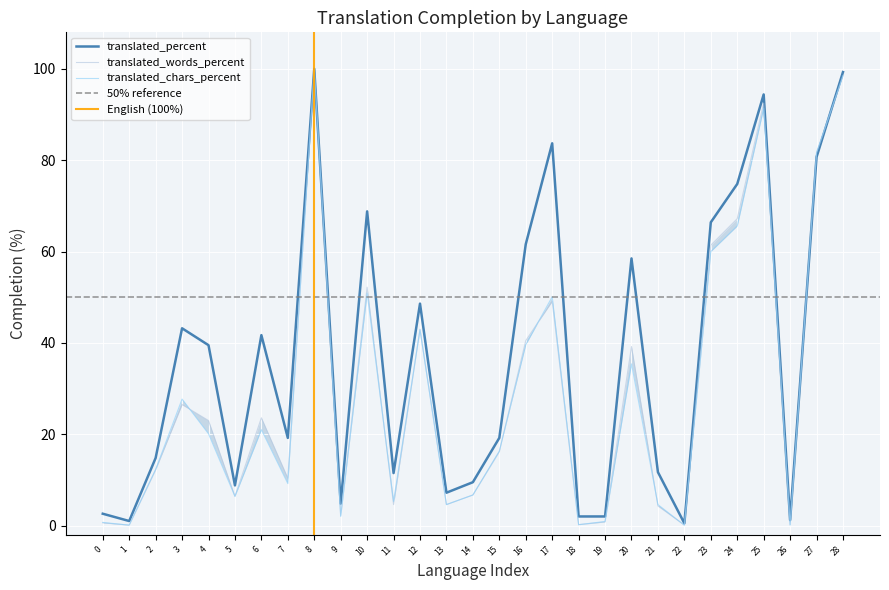

The translated_percent series shows 68.8 at 10. True or false?

True